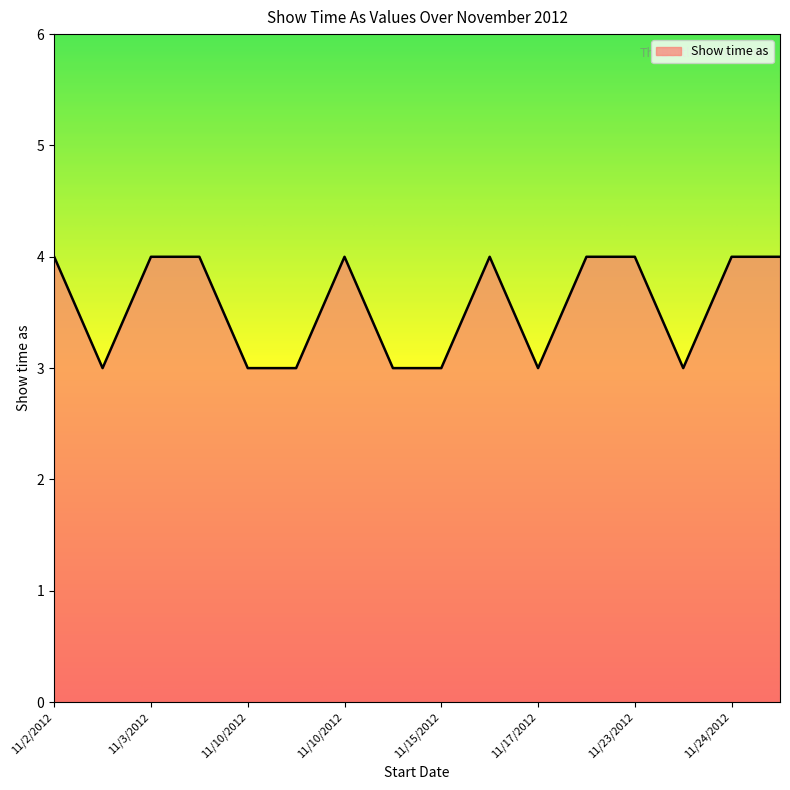

What is the smallest value displayed?

3